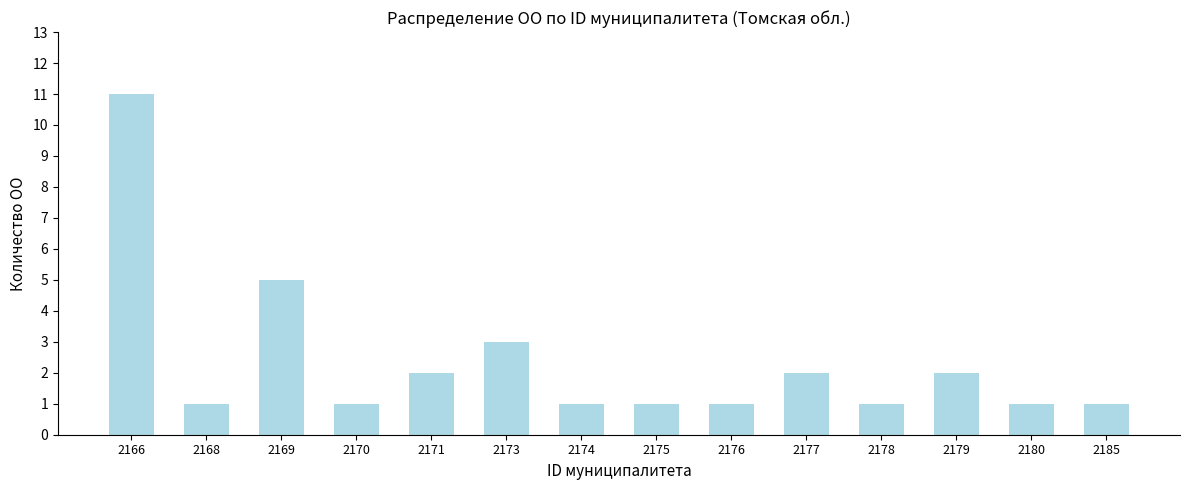

Reading right to left, transcribe all the data shown in this chart.

2185=1	2180=1	2179=2	2178=1	2177=2	2176=1	2175=1	2174=1	2173=3	2171=2	2170=1	2169=5	2168=1	2166=11